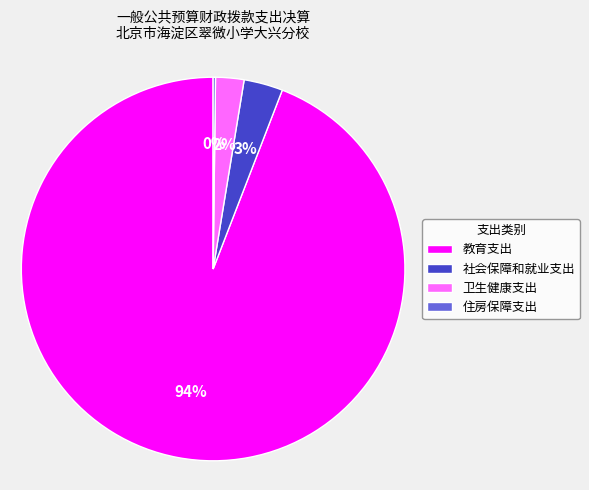

To the nearest percent, what portion does 社会保障和就业支出 represent?

3%